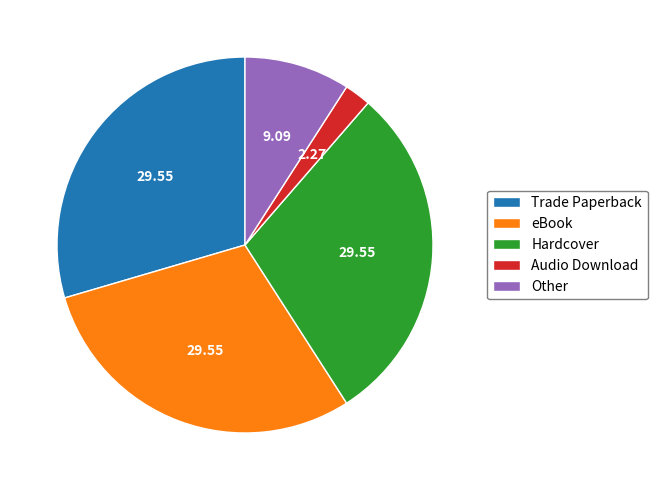

Which slice is the smallest?

Audio Download